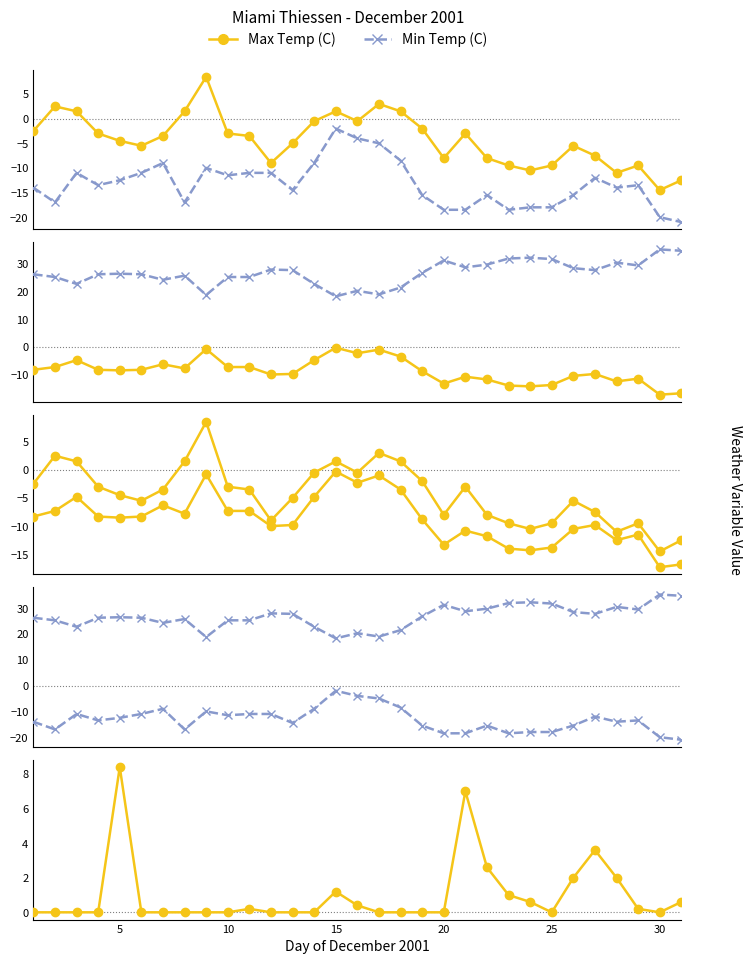

True or false: Min Temp (C) and Heat Deg Days (C) intersect in this chart.

False